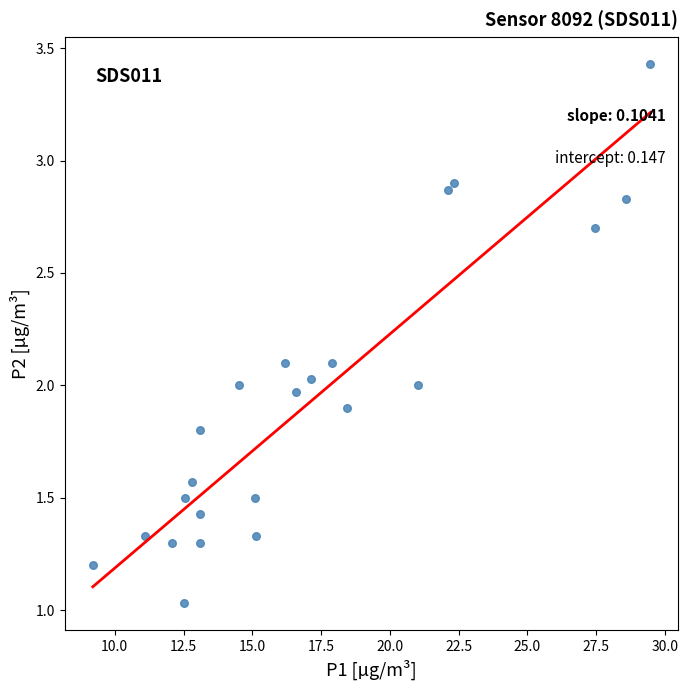

What is the range of X values (max minus min)?

20.3